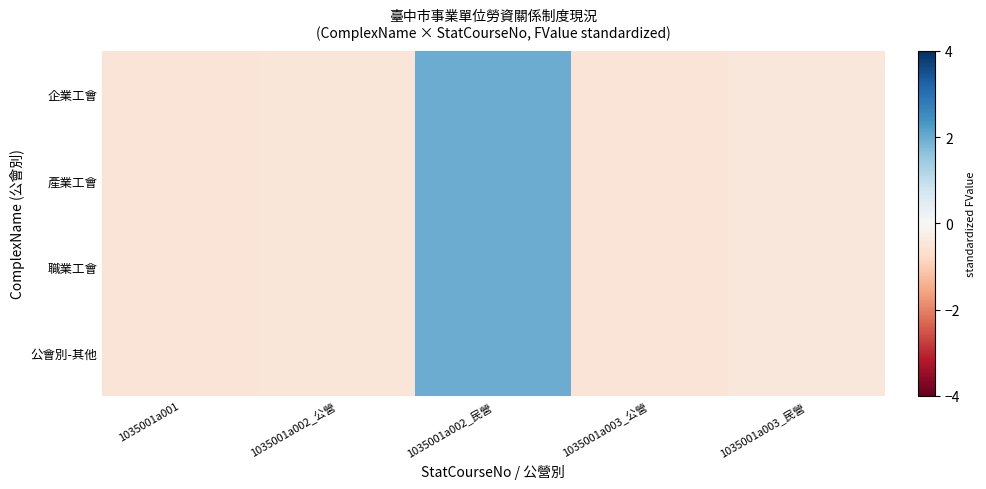

Reading left to right, extract all data points from this chart.

企業工會: 1035001a001=-0.5	1035001a002_公營=-0.5	1035001a002_民營=2.0	1035001a003_公營=-0.5	1035001a003_民營=-0.5
產業工會: 1035001a001=-0.5	1035001a002_公營=-0.5	1035001a002_民營=2.0	1035001a003_公營=-0.5	1035001a003_民營=-0.5
職業工會: 1035001a001=-0.5	1035001a002_公營=-0.5	1035001a002_民營=2.0	1035001a003_公營=-0.5	1035001a003_民營=-0.5
公會別-其他: 1035001a001=-0.5	1035001a002_公營=-0.5	1035001a002_民營=2.0	1035001a003_公營=-0.5	1035001a003_民營=-0.5